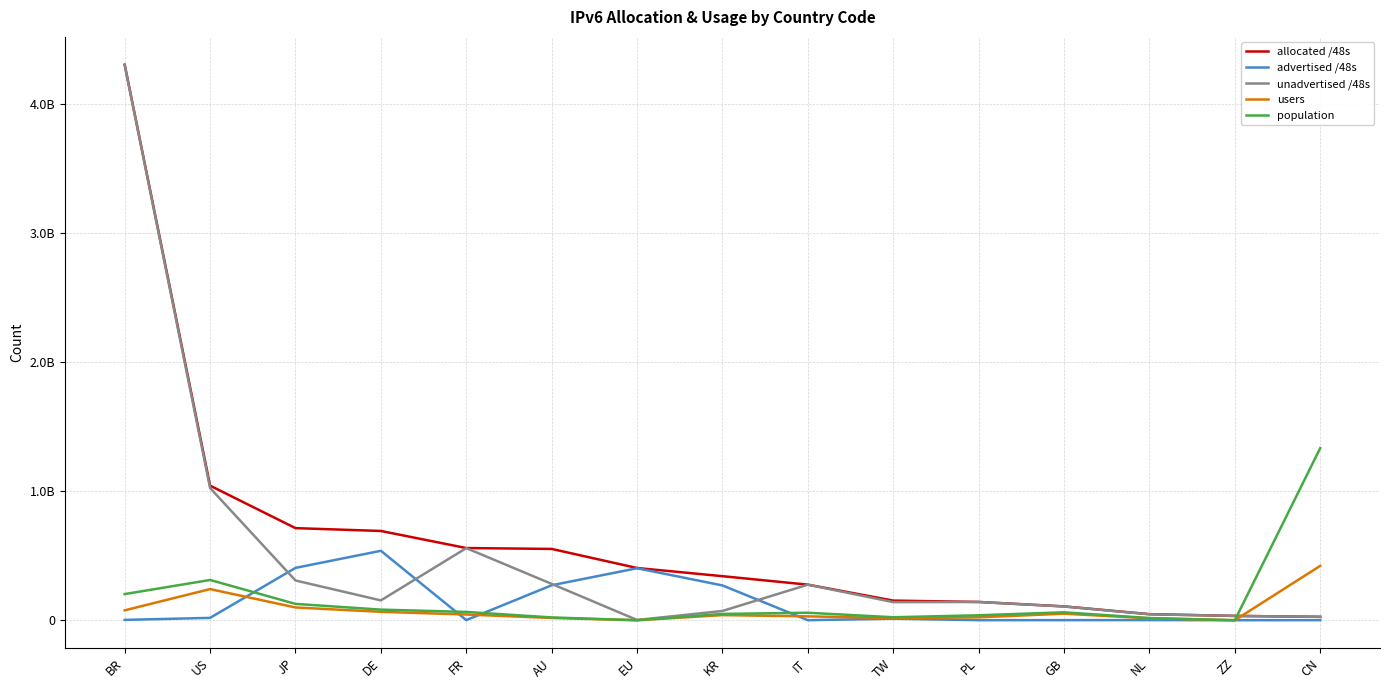

Does the chart have visible grid lines?

Yes